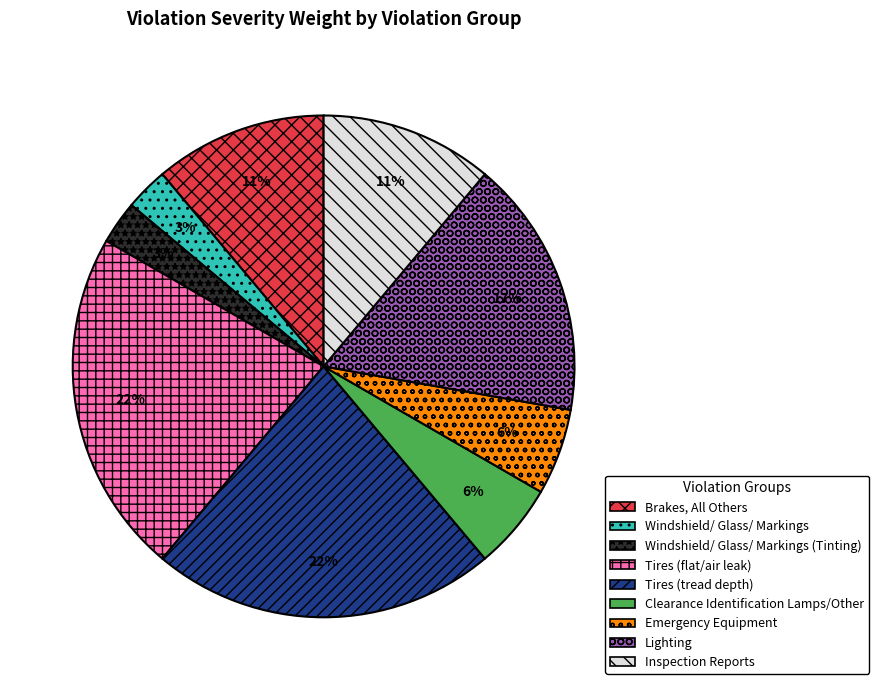

Is it true that Clearance Identification Lamps/Other is 6% of the pie?

True